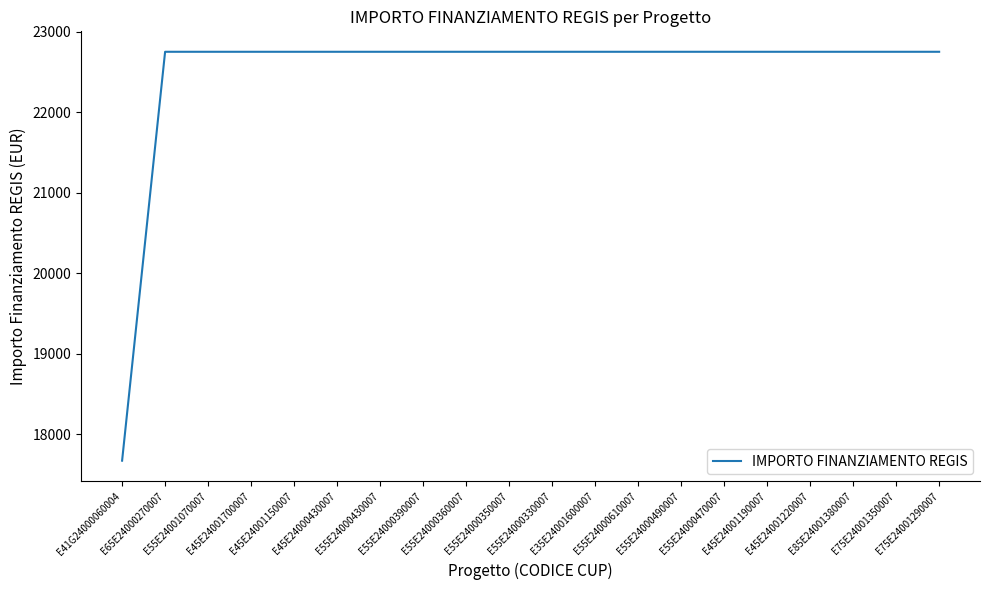

What is the difference between the maximum and minimum values?

5075.2